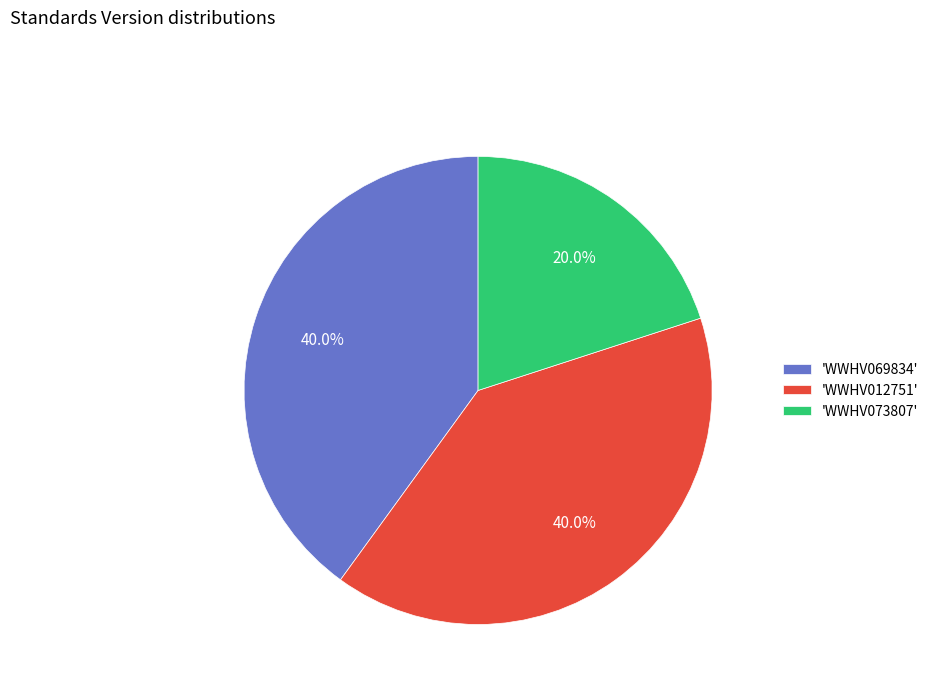

Is there any slice that represents more than half of the pie?

No